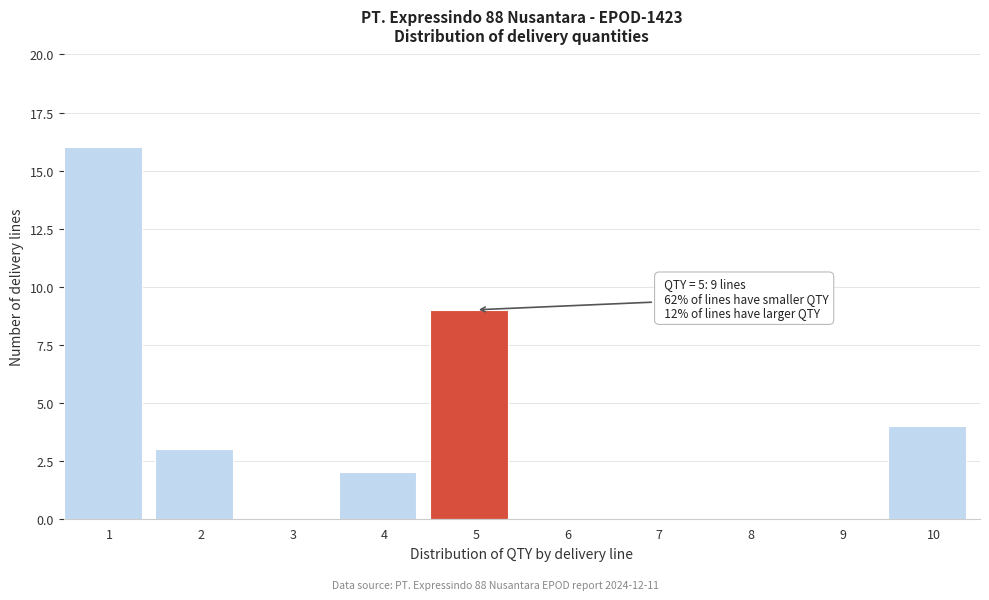

Reading left to right, list all the values displayed in this chart.

1=16	2=3	3=0	4=2	5=9	6=0	7=0	8=0	9=0	10=4